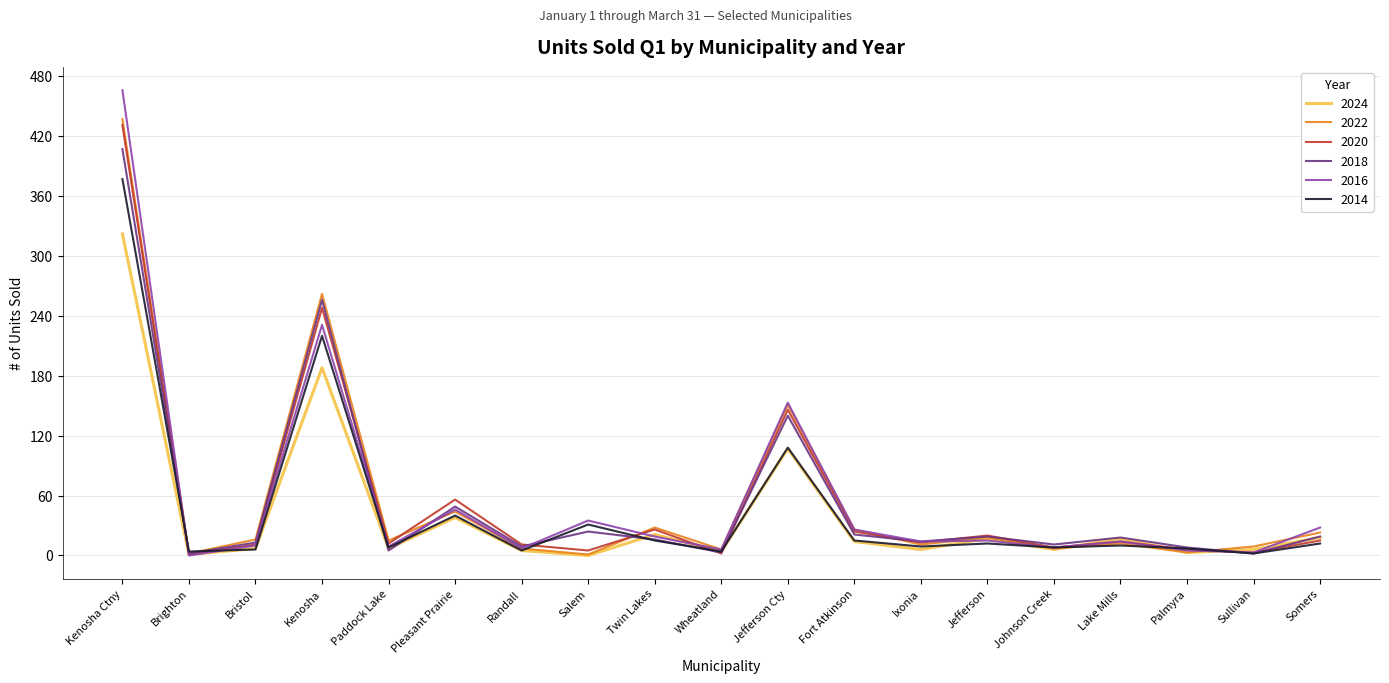

What is the difference between the highest and lowest values at Kenosha?

74